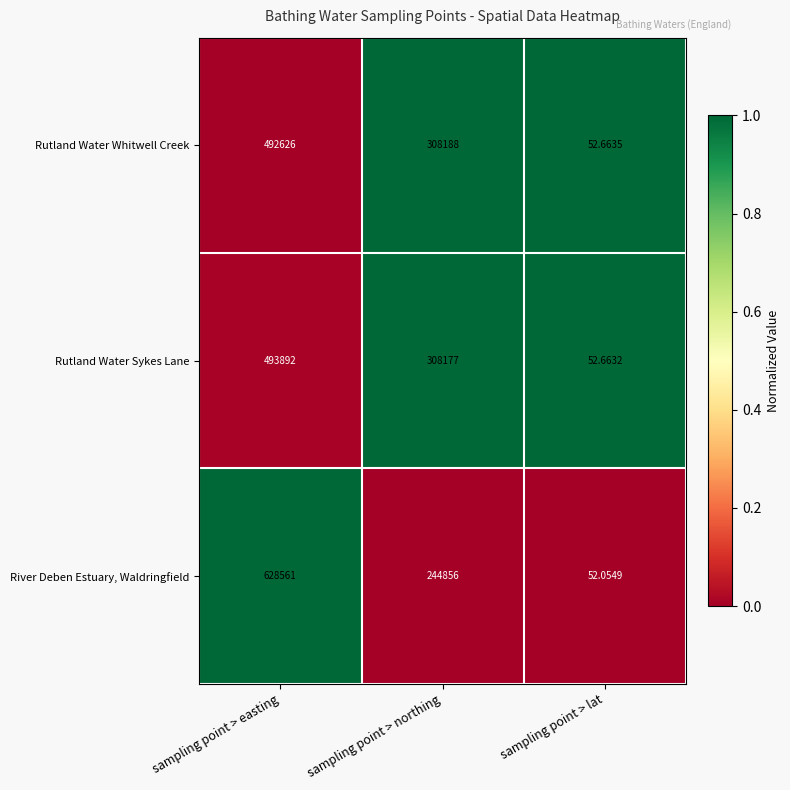

At which label does Rutland Water Whitwell Creek reach its minimum?

sampling point > lat